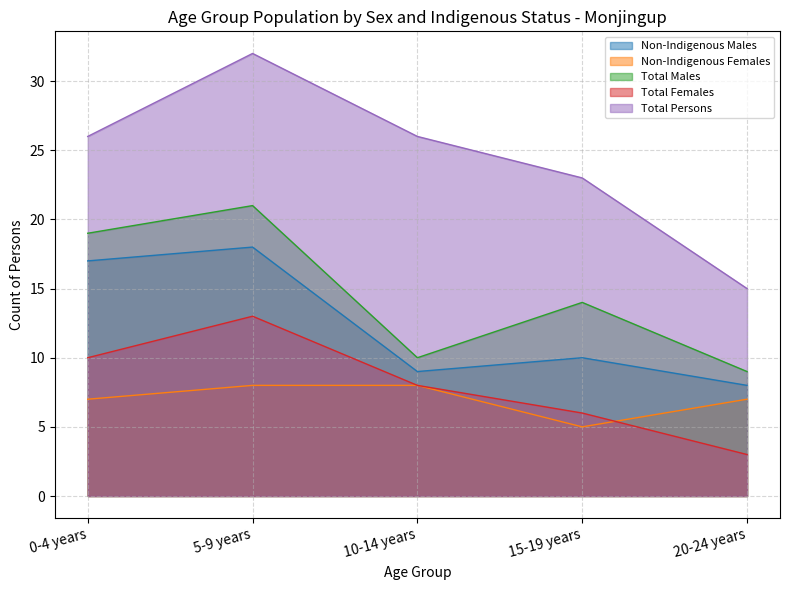

Which series has the widest spread of values?

Total Persons